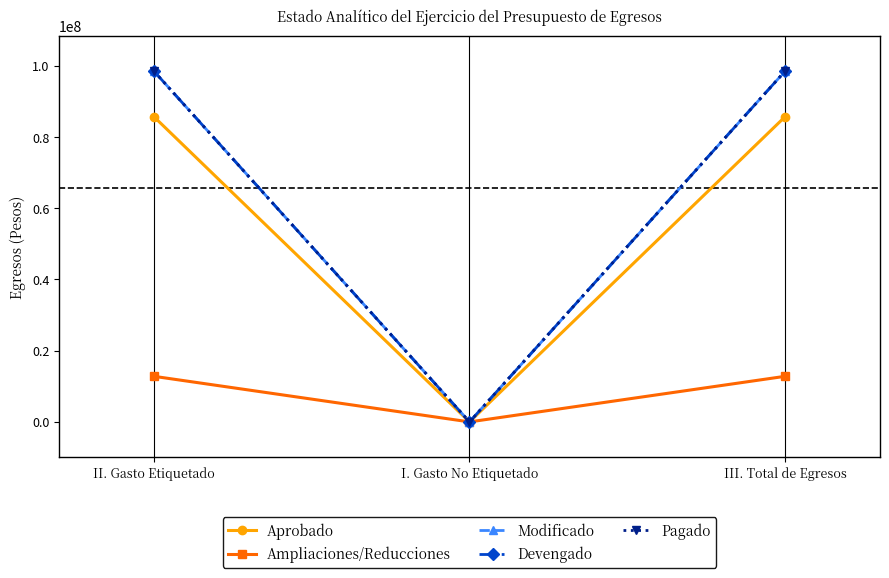

Does the chart have visible grid lines?

No